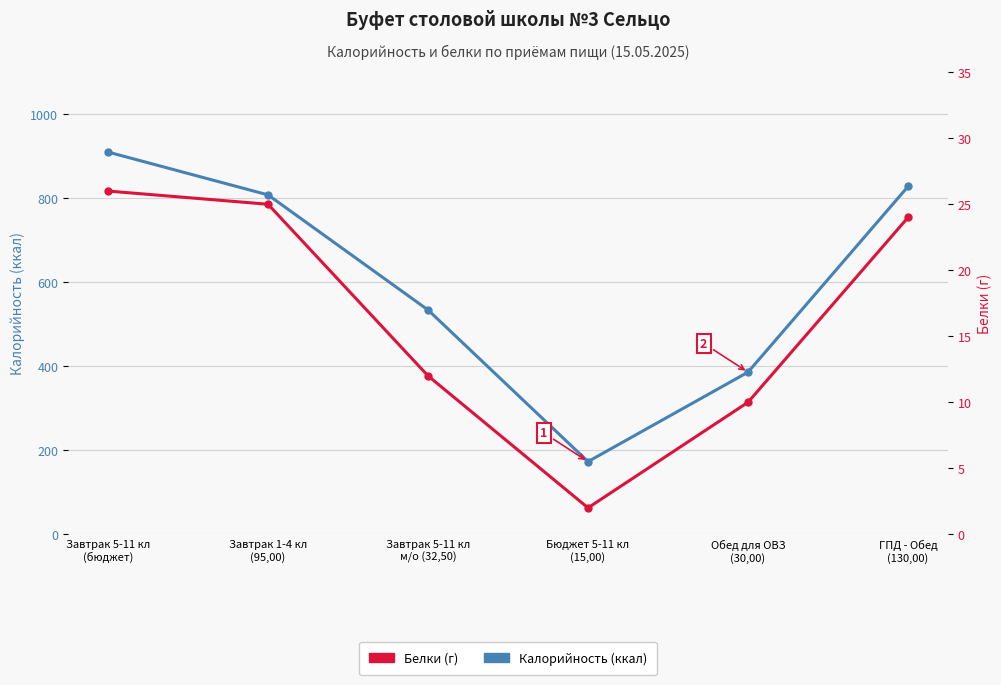

What value does the Калорийность (ккал) series have at Завтрак 5-11 кл
м/о (32,50), to the nearest 50?

550